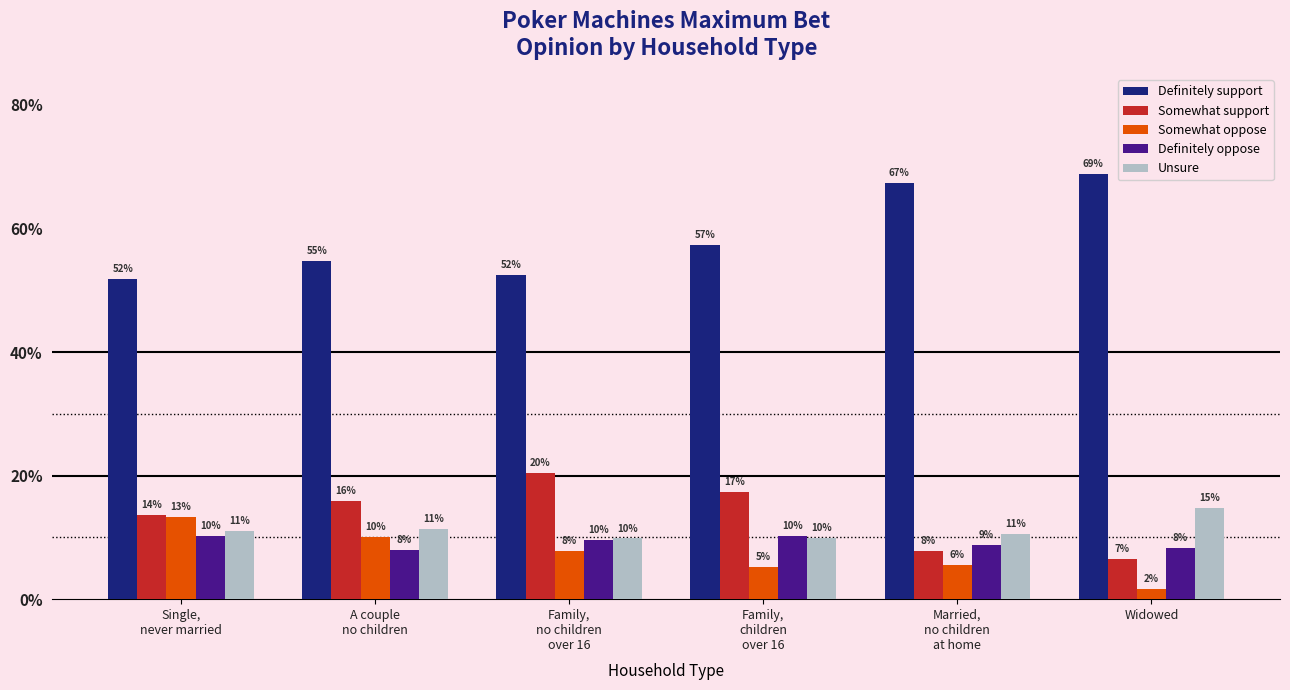

List the series in order of their peak value, highest first.

Definitely support, Somewhat support, Unsure, Somewhat oppose, Definitely oppose